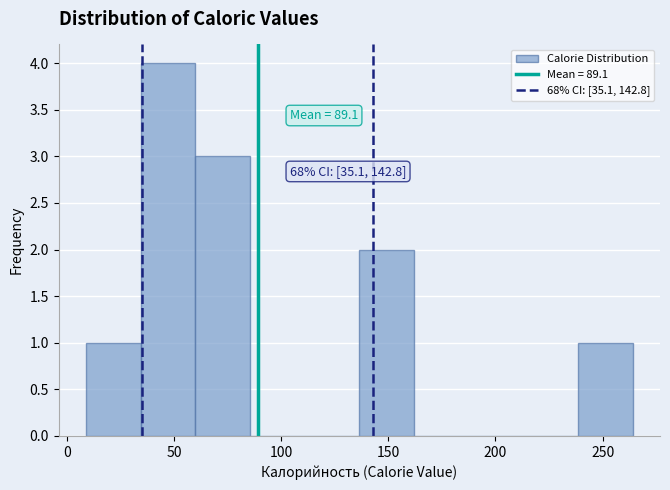

Which range on the x-axis has the tallest bar?

34.5 to 60.0